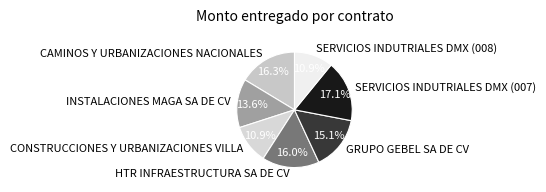

What is the largest slice in the pie chart?

SERVICIOS INDUTRIALES DMX (007)